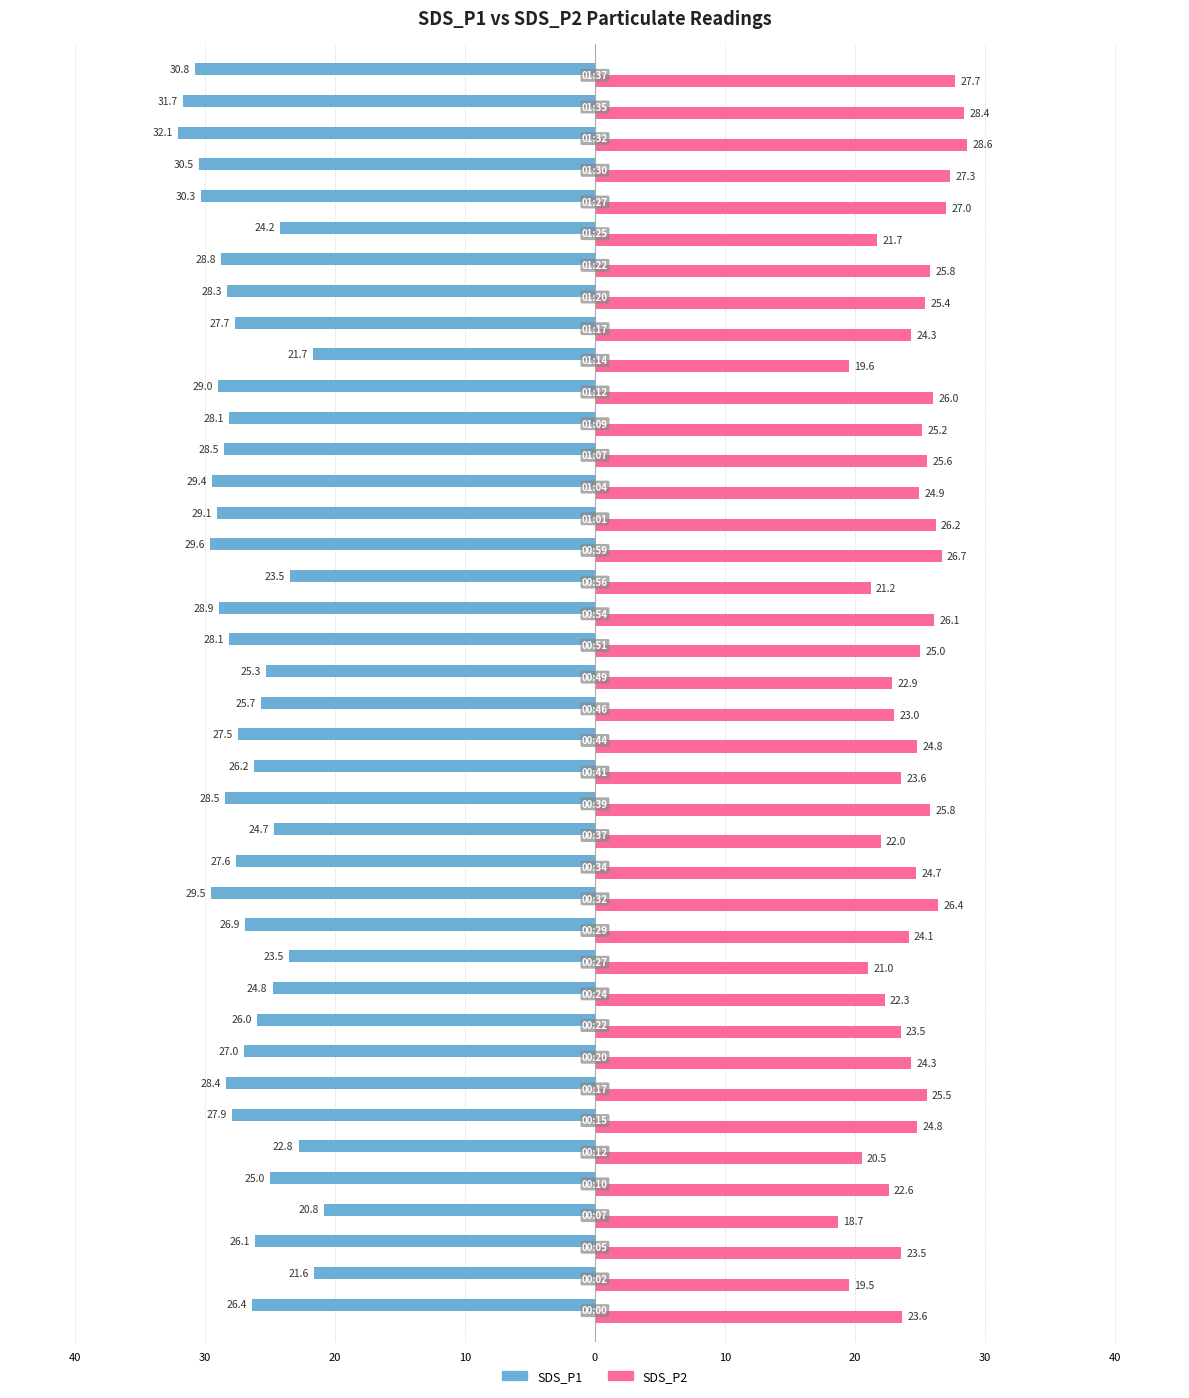

Which series has the widest spread of values?

SDS_P1